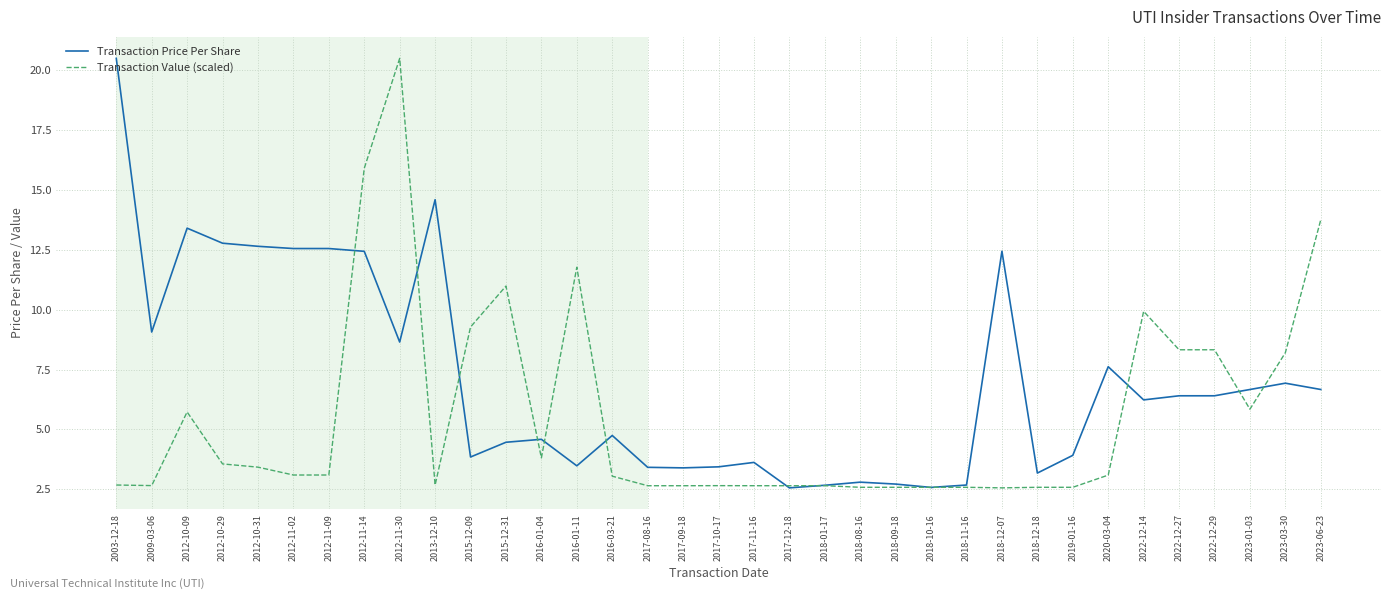

What position from the right is 2003-12-18?

35